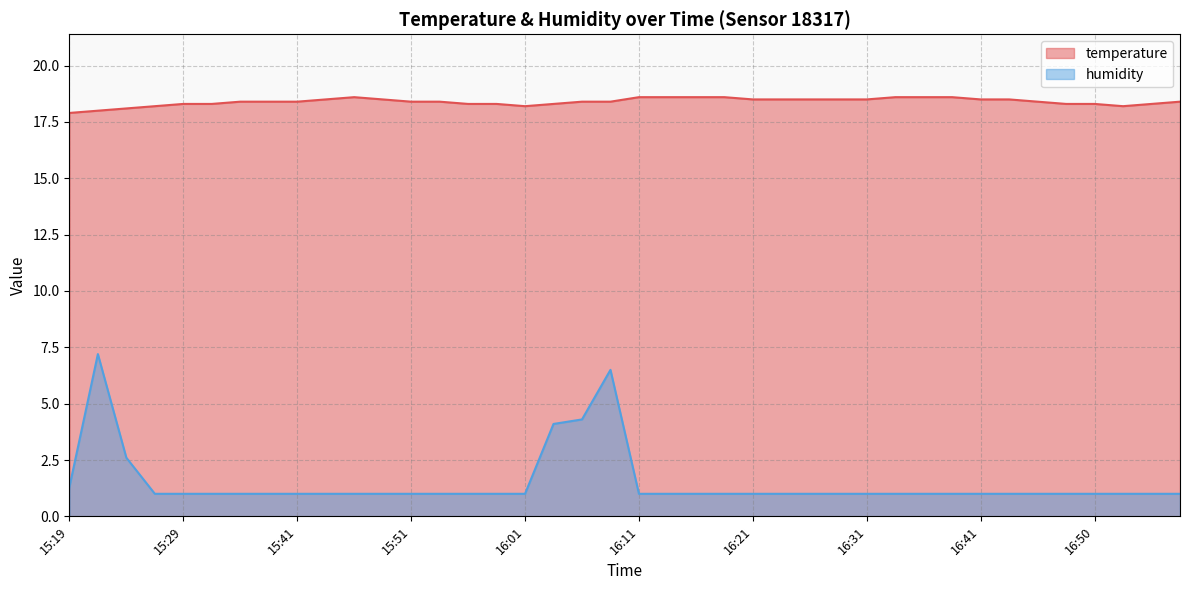

Which category has the lowest value across all series?

15:27